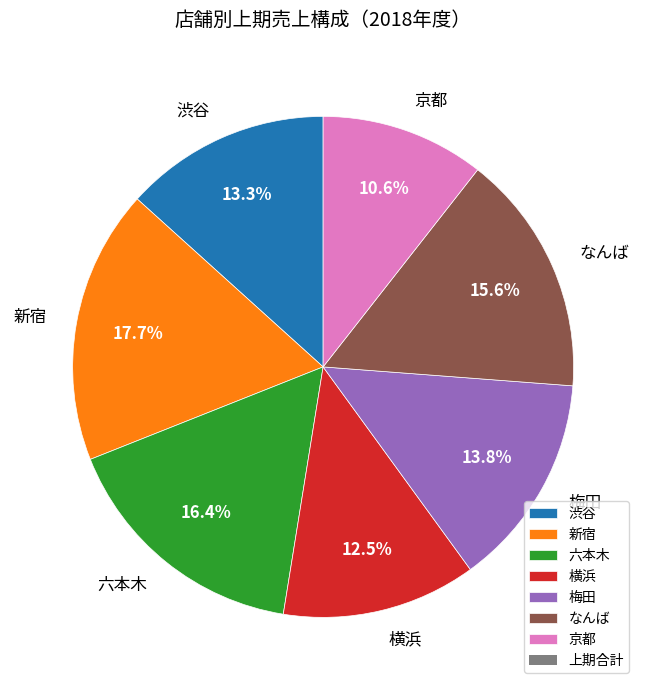

What is the total percentage of なんば and 京都?

26.2%